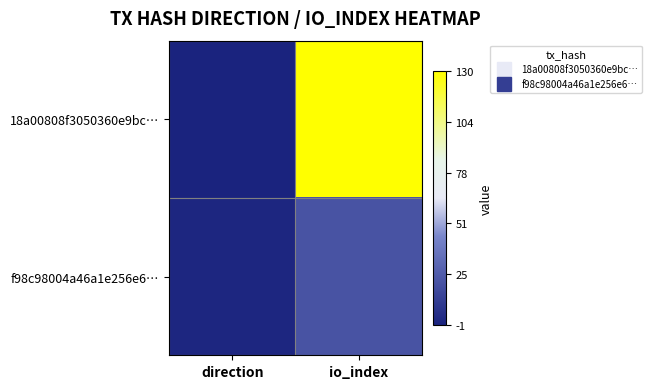

Reading left to right, list all the values displayed in this chart.

18a00808f3050360e9bc…: direction=-1	io_index=130
f98c98004a46a1e256e6…: direction=1	io_index=22